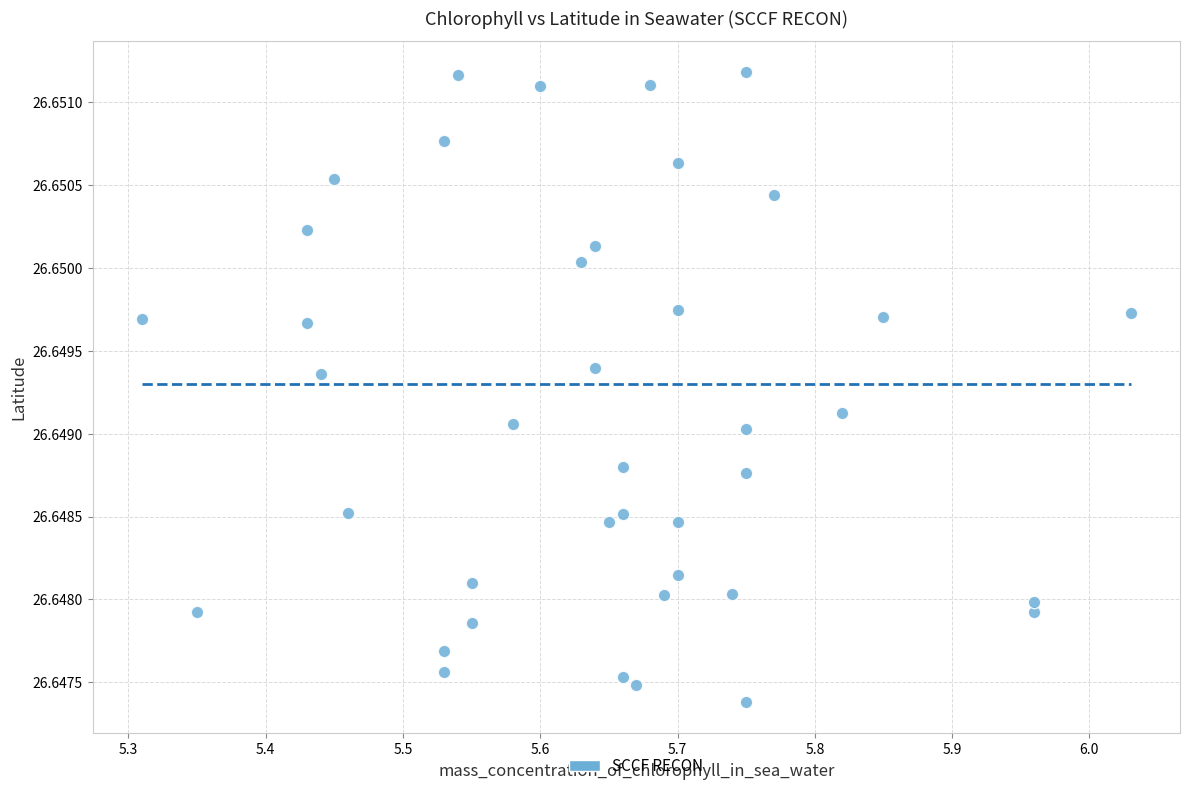

What is the range of X values (max minus min)?

0.7